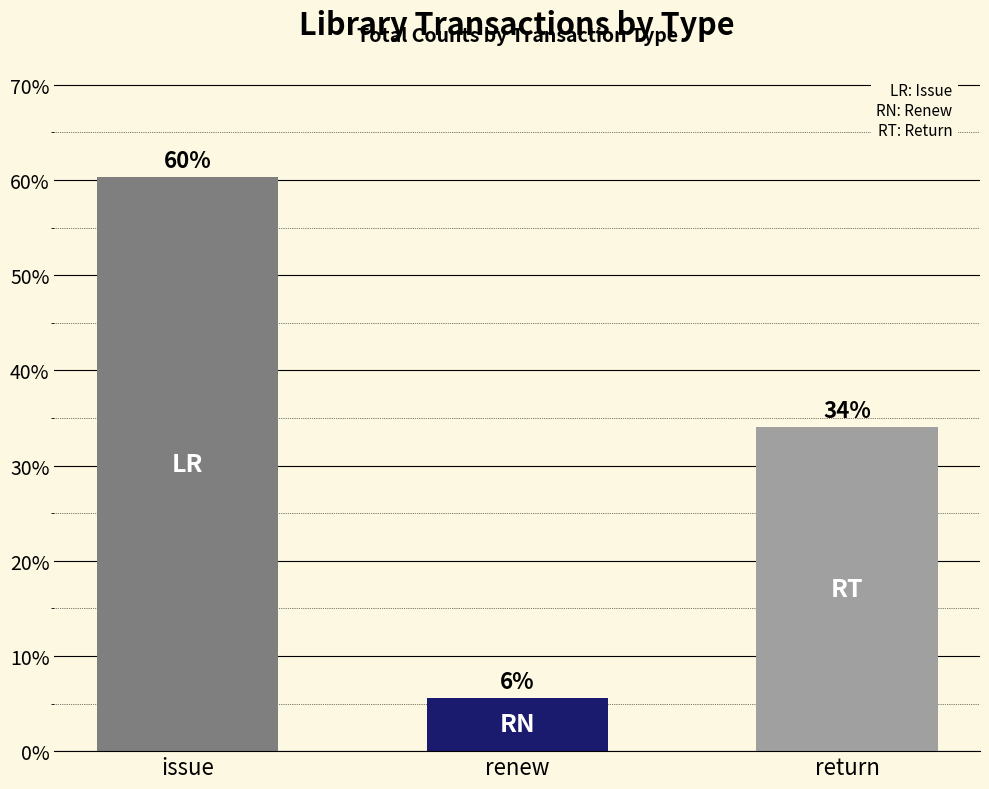

What is the difference between the maximum and minimum values?

54.7